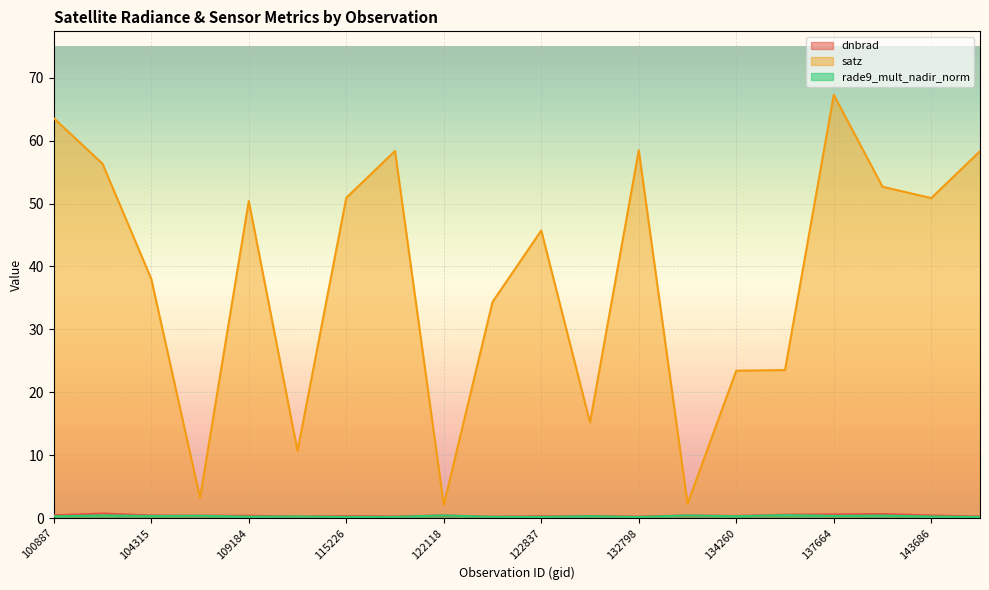

How many interior local peaks does the satz series have?

5